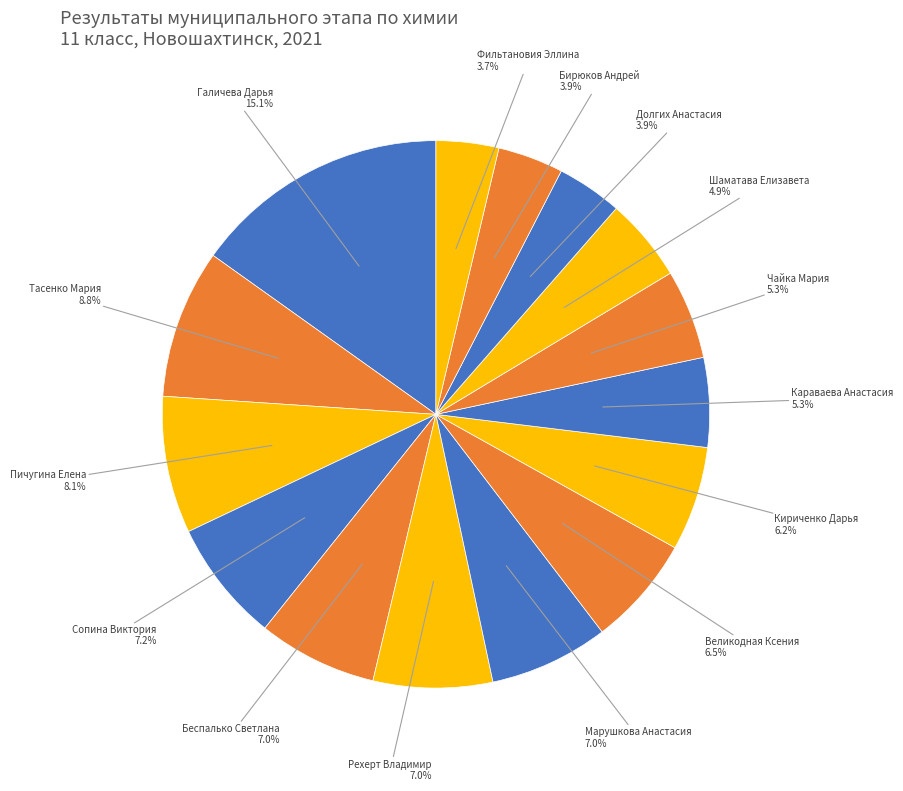

How many segments does this pie chart have?

15